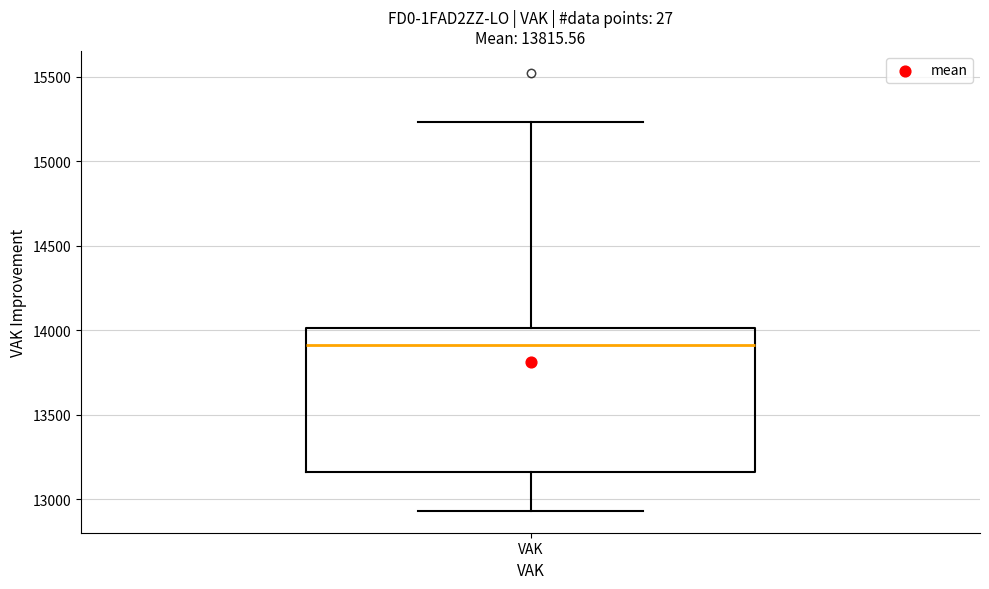

Read this box plot against the y-axis: the position of the median line, the range covered by the box, and the ends of both whiskers. The values are not printed on the chart, so give them approximately, as read against the axis.

median 13900, box 13150 to 14000, whiskers 12950 to 15250